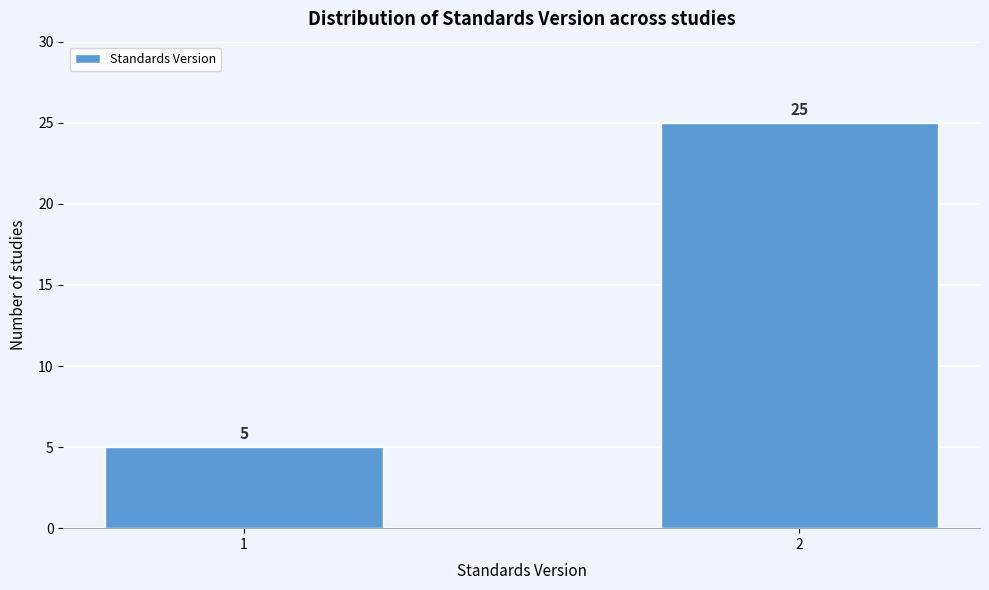

Reading left to right, extract all data points from this chart.

5	25